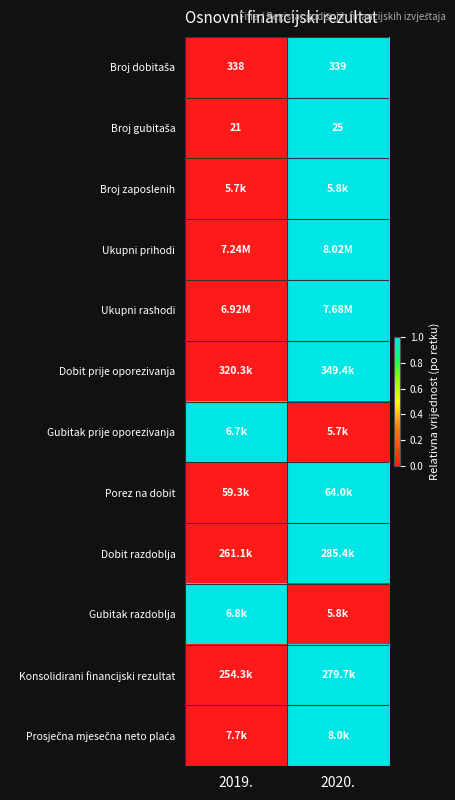

At which label does Dobit prije oporezivanja reach its minimum?

2019.